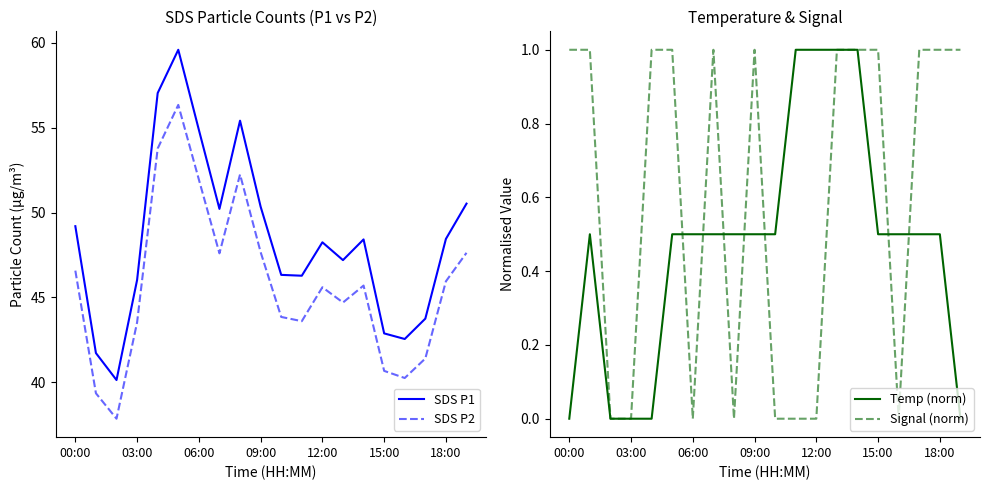

Which series has the largest total across all categories?

SDS P1